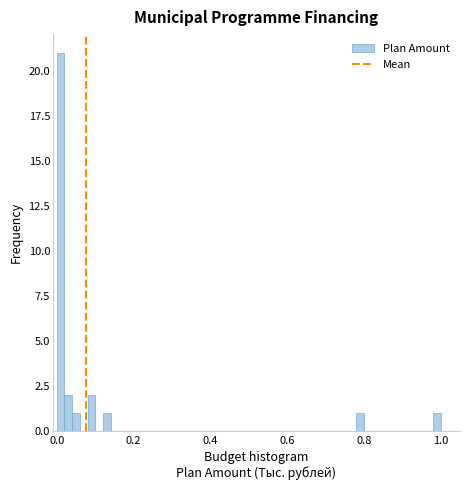

Read against the x-axis, roughly where is the centre of the tallest bar?

0.02